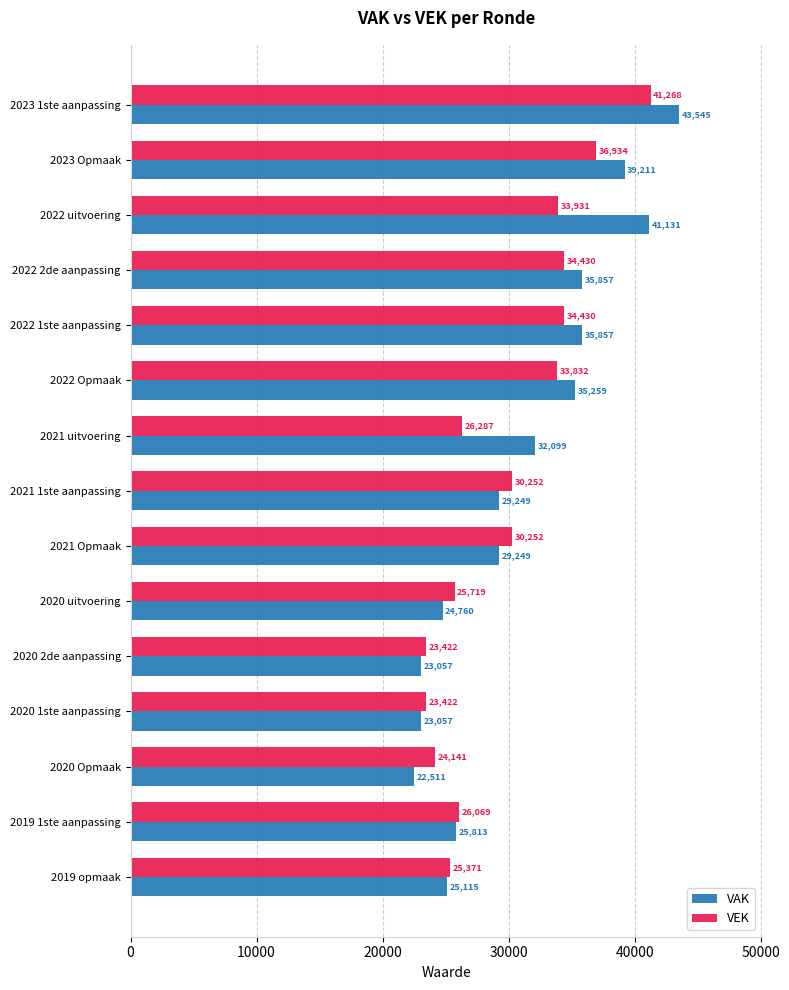

The VEK series shows 10751 at 2021 Opmaak. True or false?

False